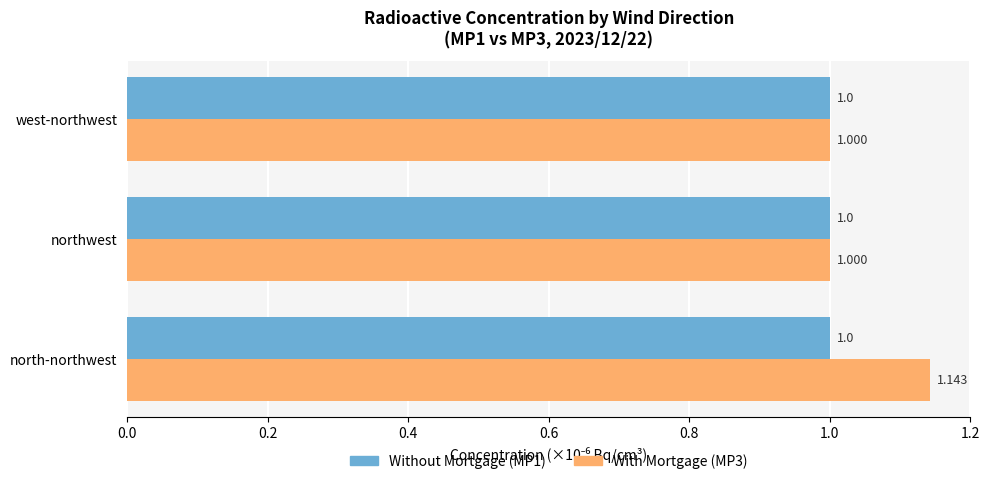

At which category is the sum across all series the highest?

north-northwest